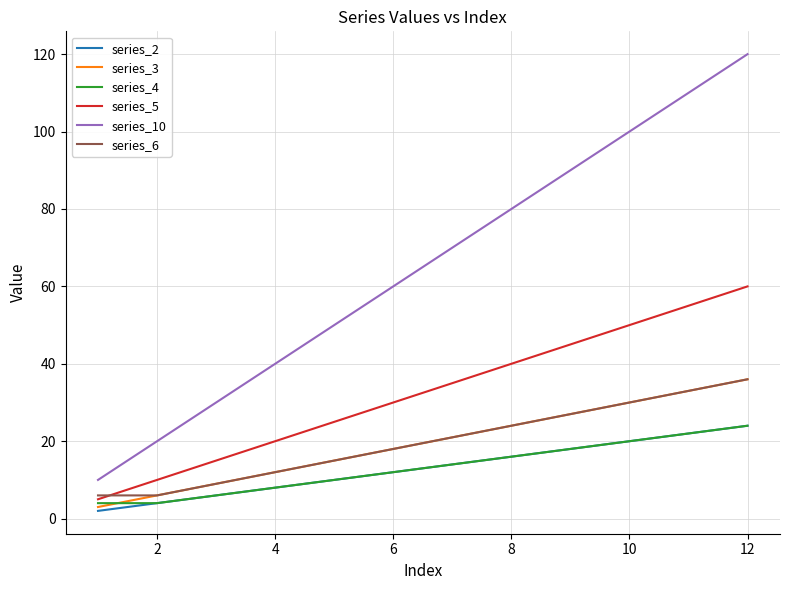

What is the maximum value shown in the chart?

120